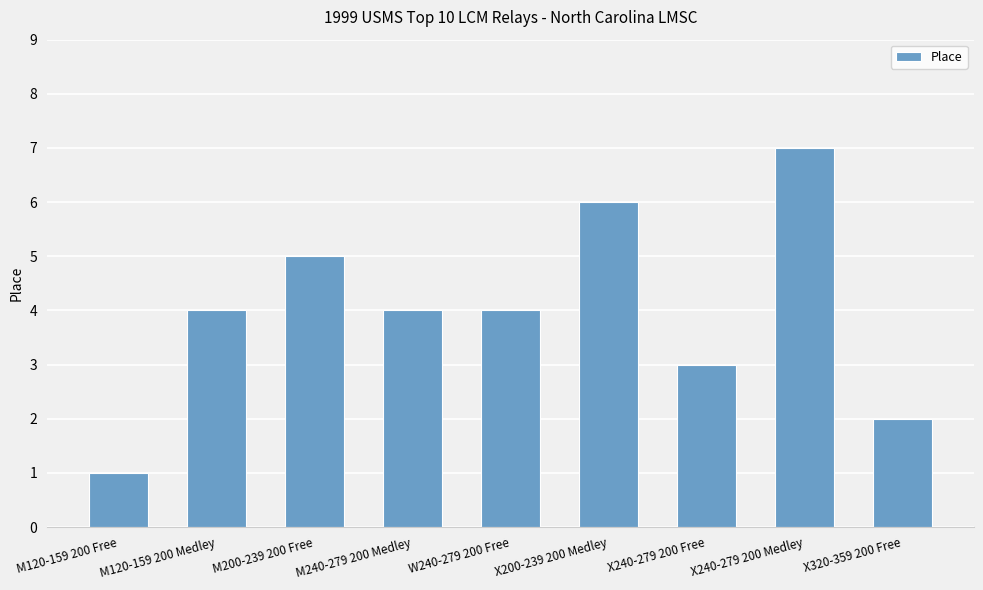

What is the approximate value at X200-239 200 Medley?

6